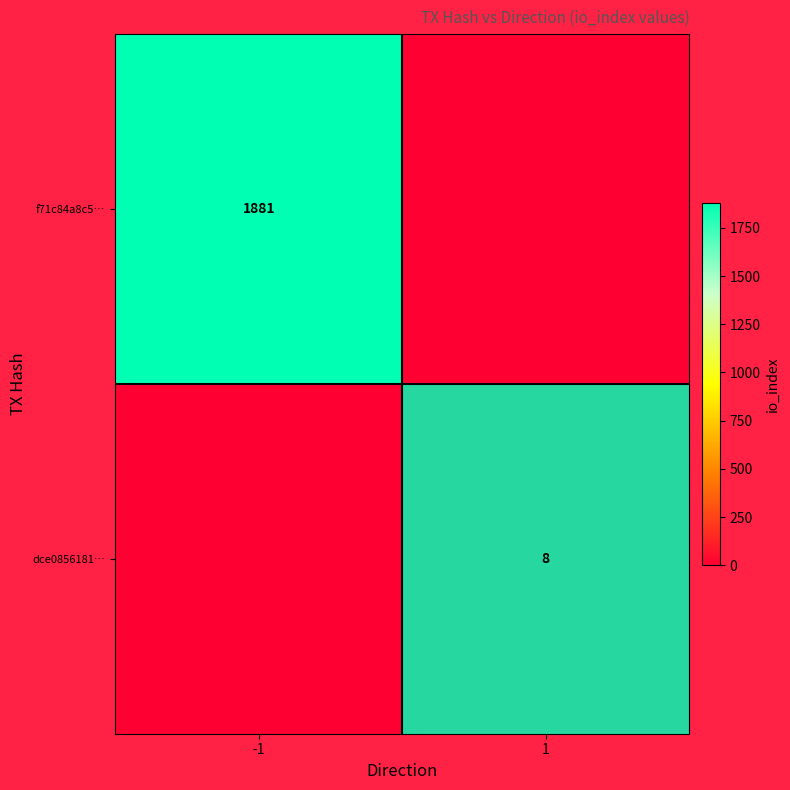

True or false: f71c84a8c5… has a value of 1881 at -1.

True